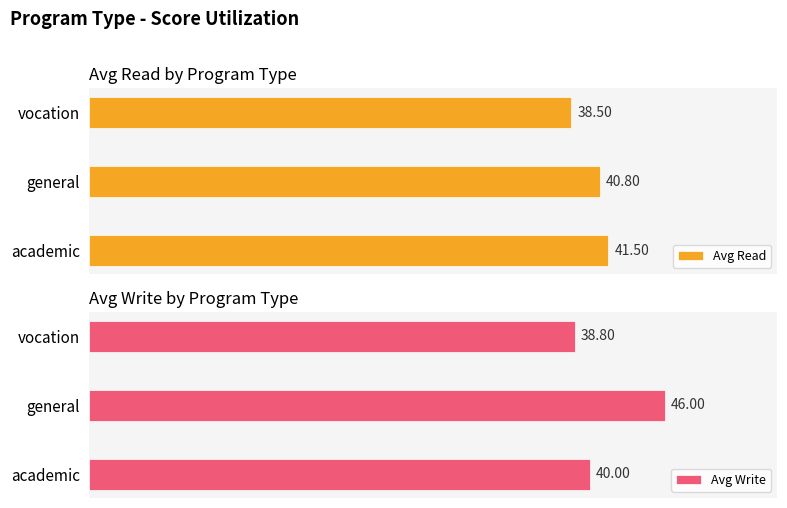

How many values in the Avg Read series are below 40?

1